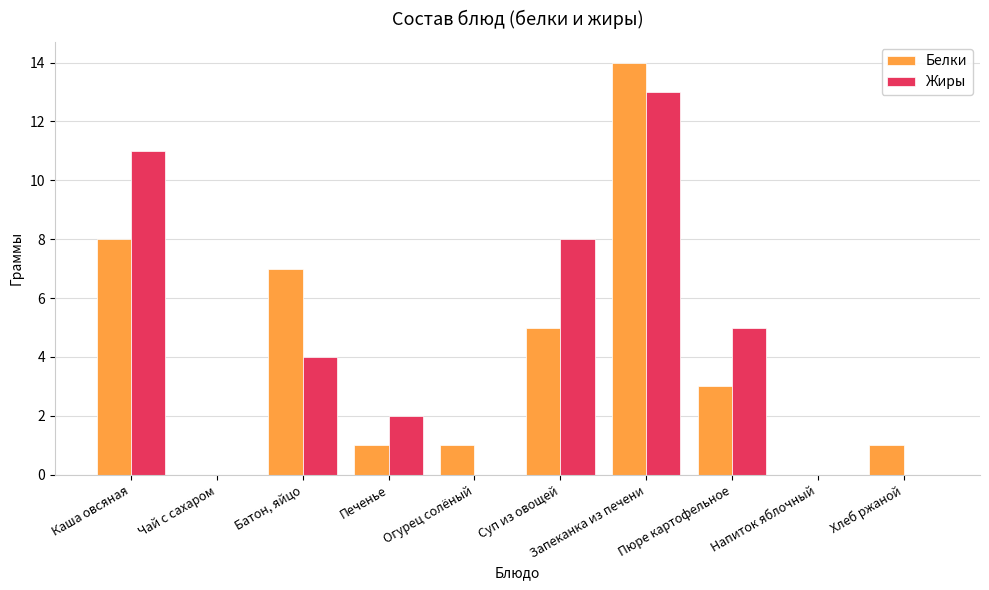

Which series changed the most between Пюре картофельное and Хлеб ржаной?

Жиры